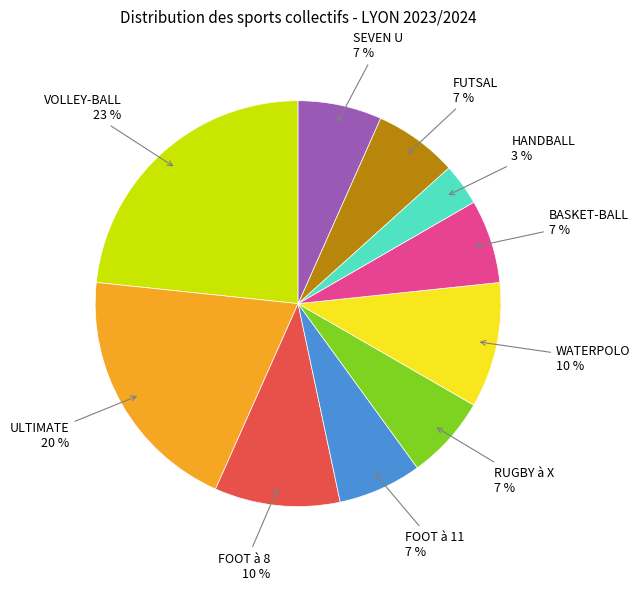

Combined, do BASKET-BALL and HANDBALL account for over 50%?

No